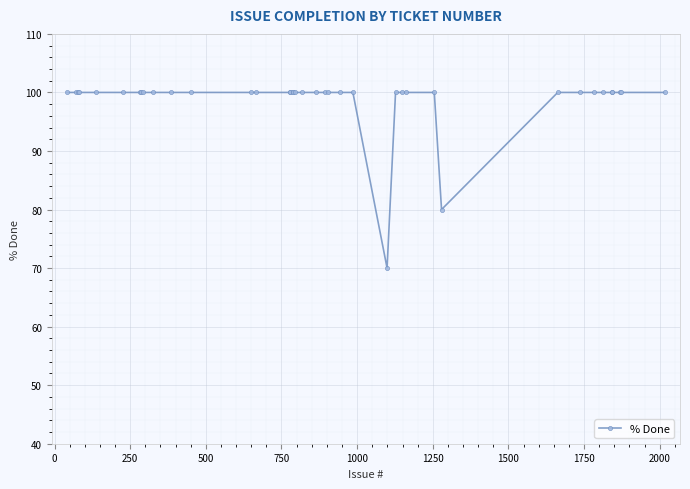

What is the average value?

99